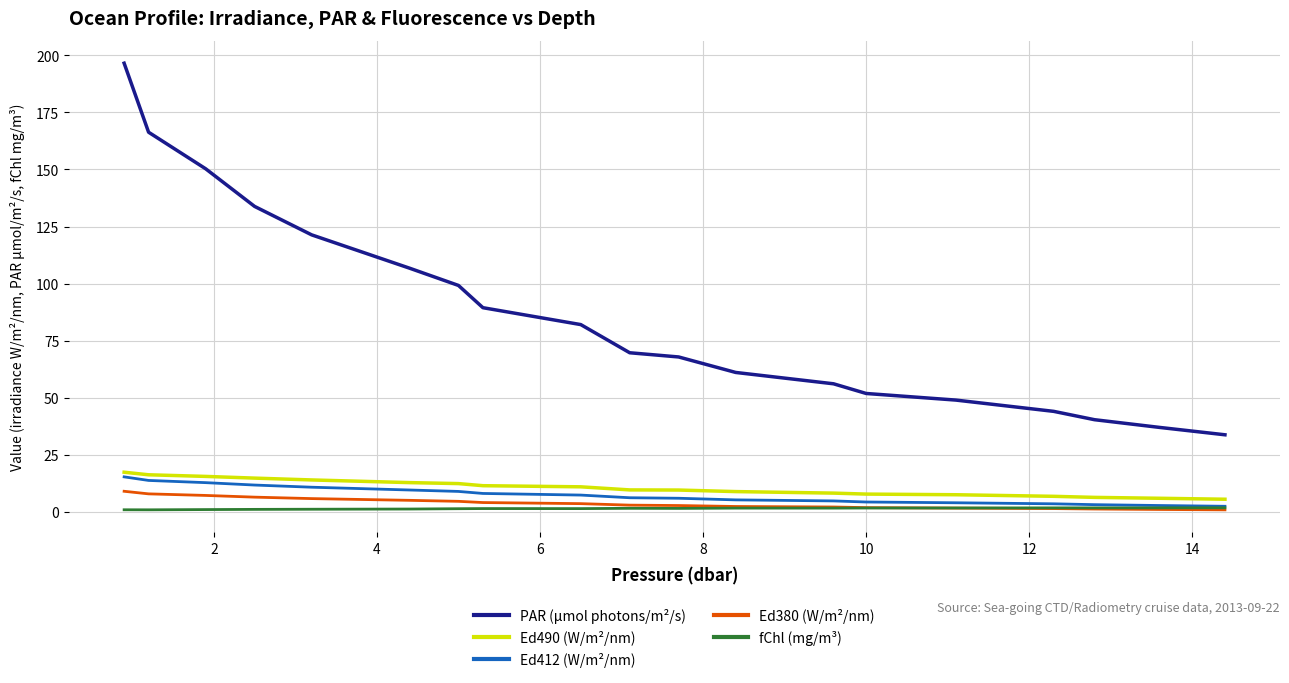

What is the lowest value of the Ed412 (W/m²/nm) series?

2.5